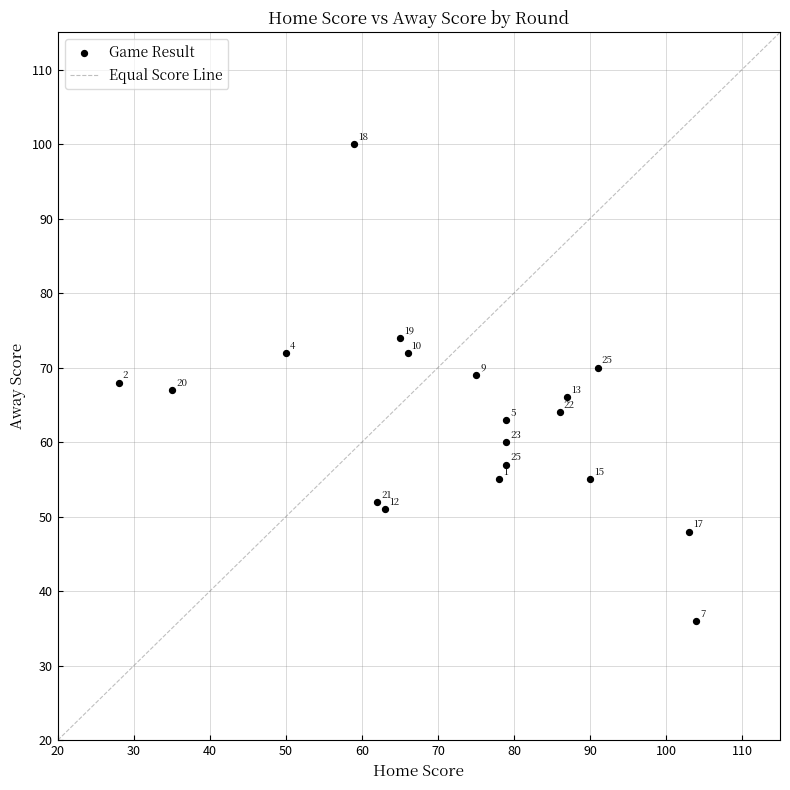

What Y value in the scatter plot is closest to 68?

68